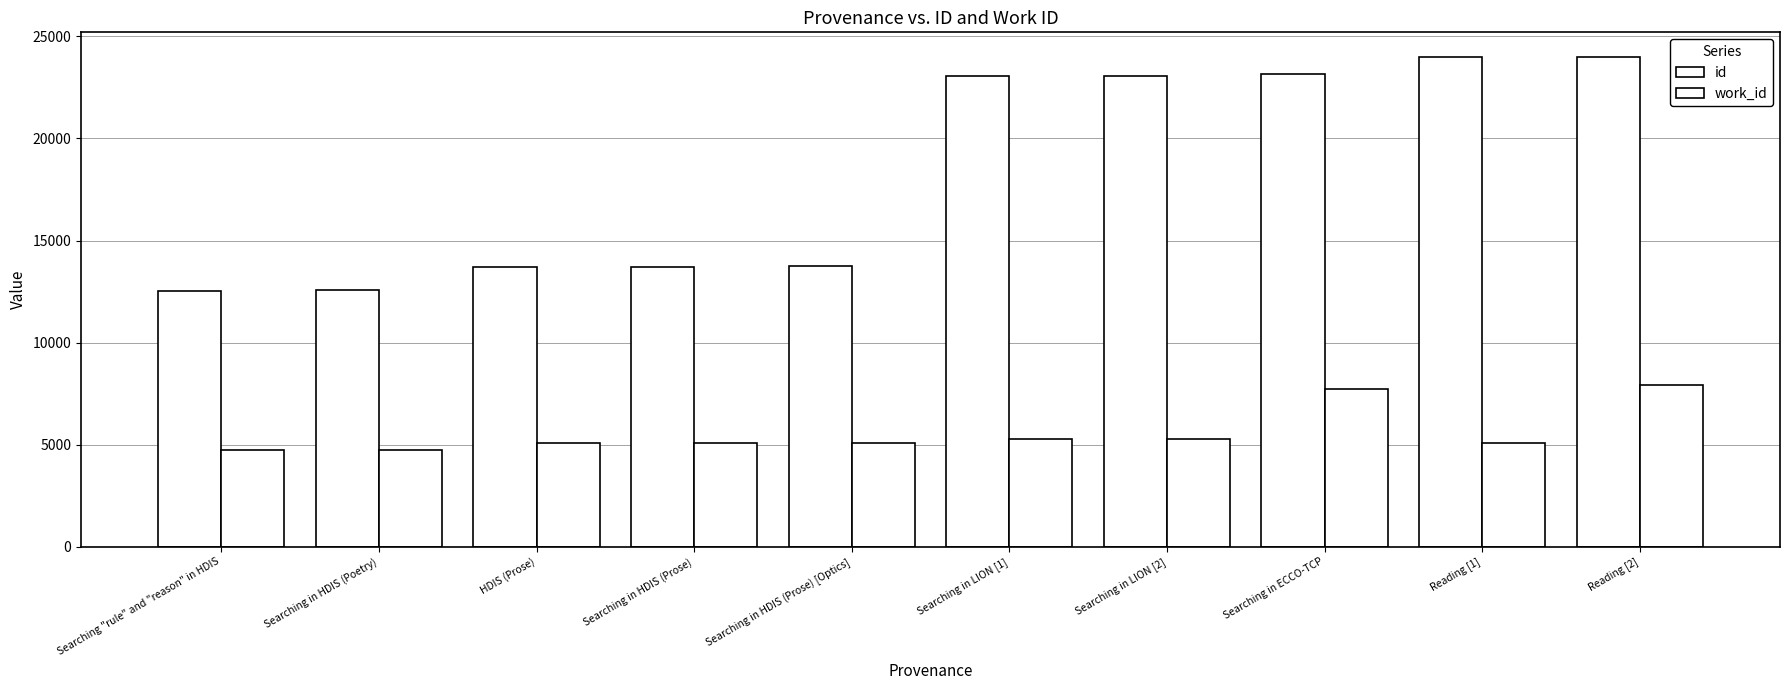

Count the number of categories in the chart.

10